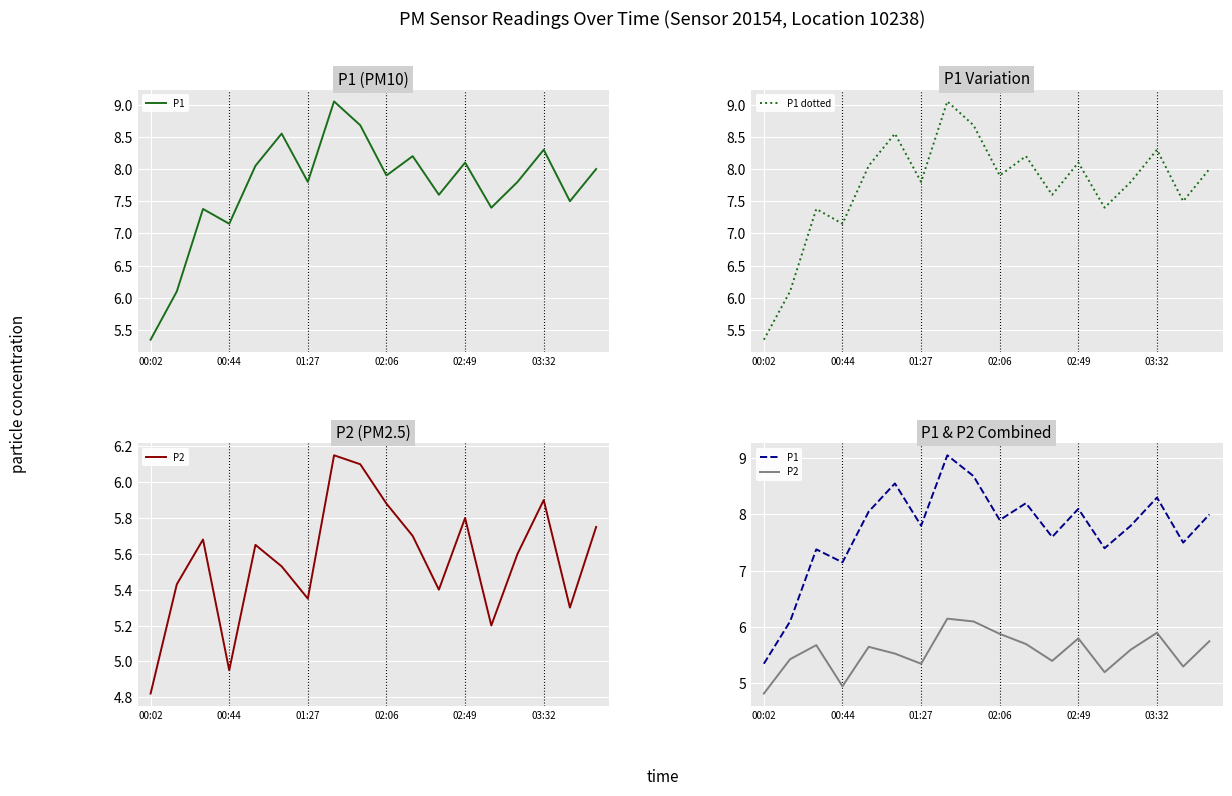

At how many categories does at least one series exceed 8?

7